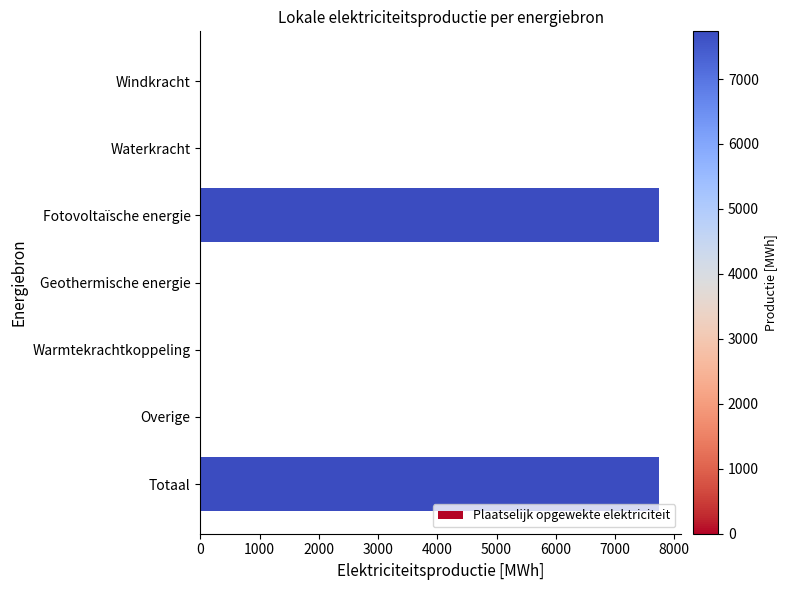

The value at Fotovoltaïsche energie is 7734.5. True or false?

True